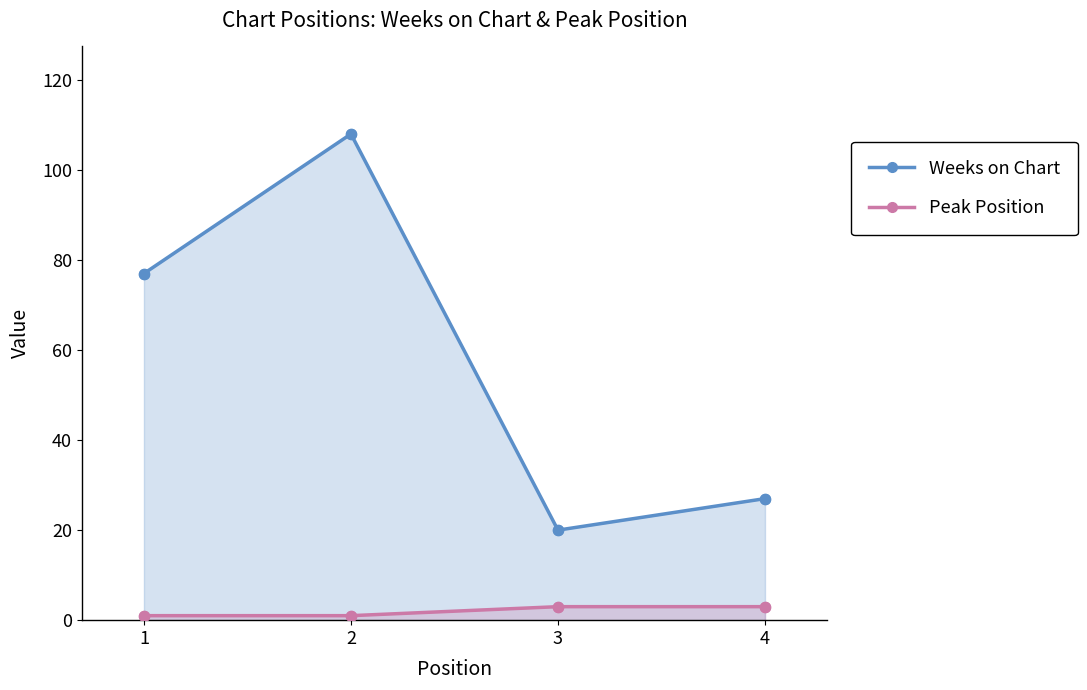

At how many categories does at least one series exceed 10?

4